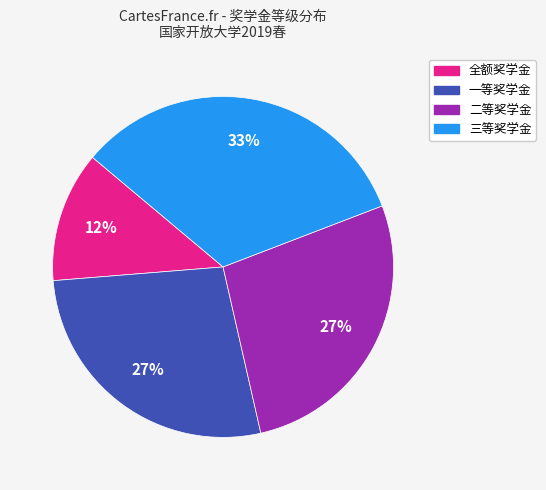

What is the ratio of the value at 二等奖学金 to the value at 全额奖学金?

2.2